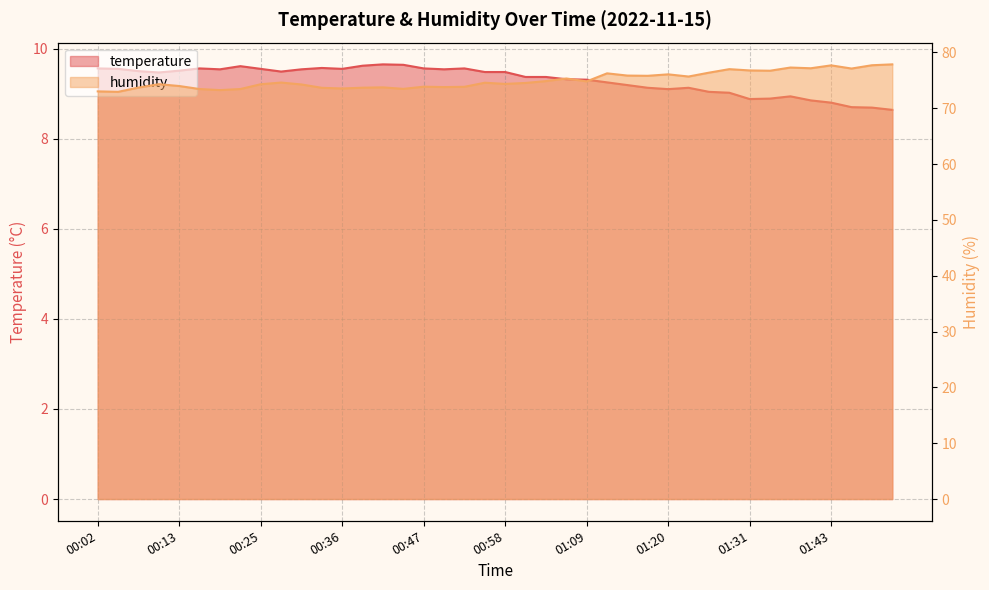

What is the label of the 6th point from the right?

01:37